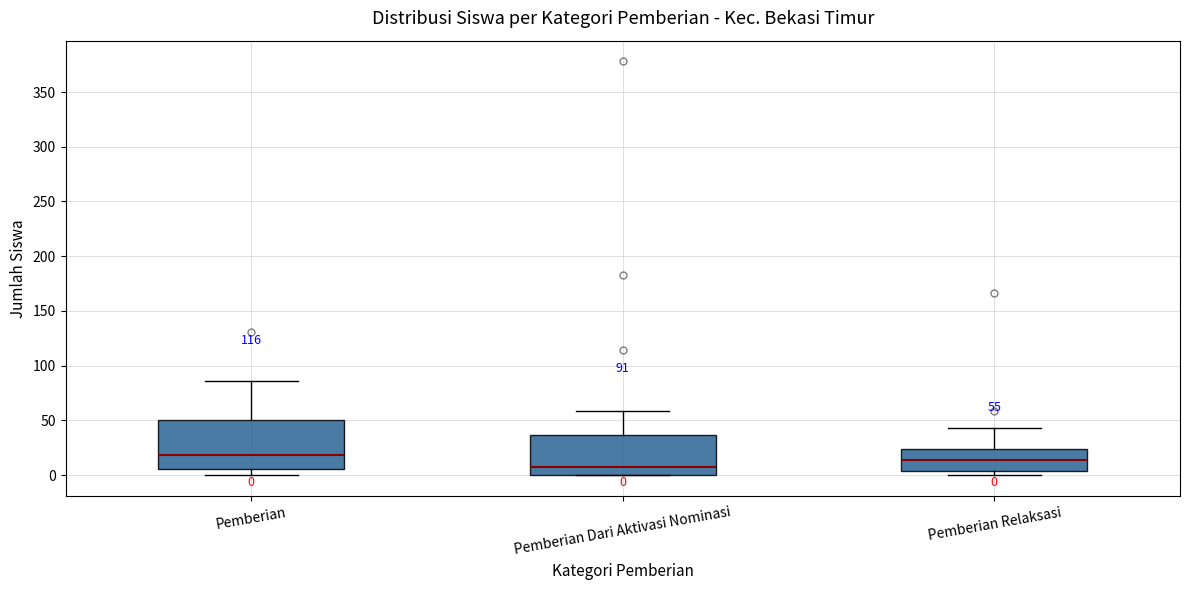

Which box has the lowest median line?

Pemberian Dari Aktivasi Nominasi